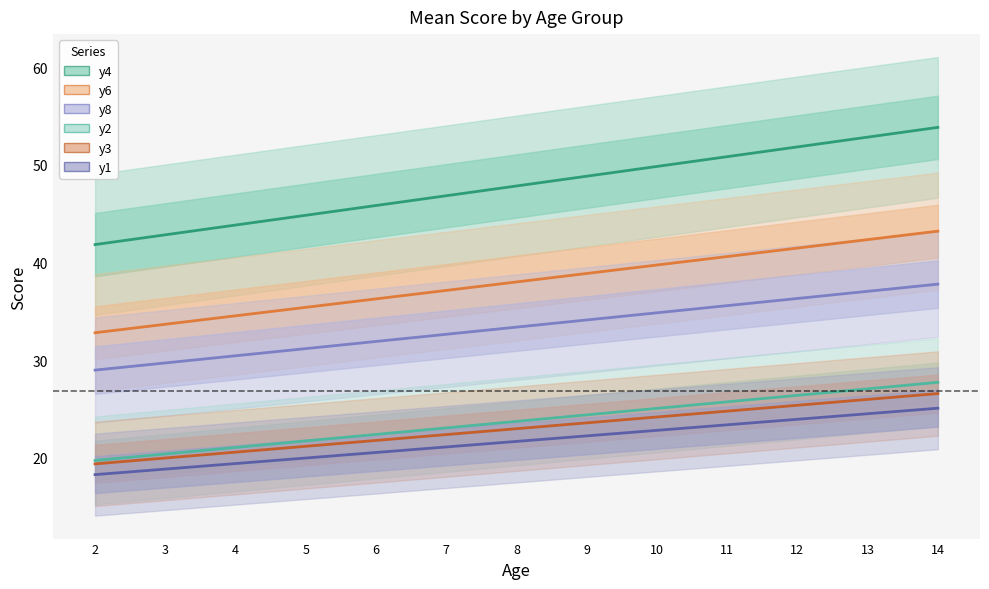

What is the value of the y4 point at the 4th from the left?

44.8